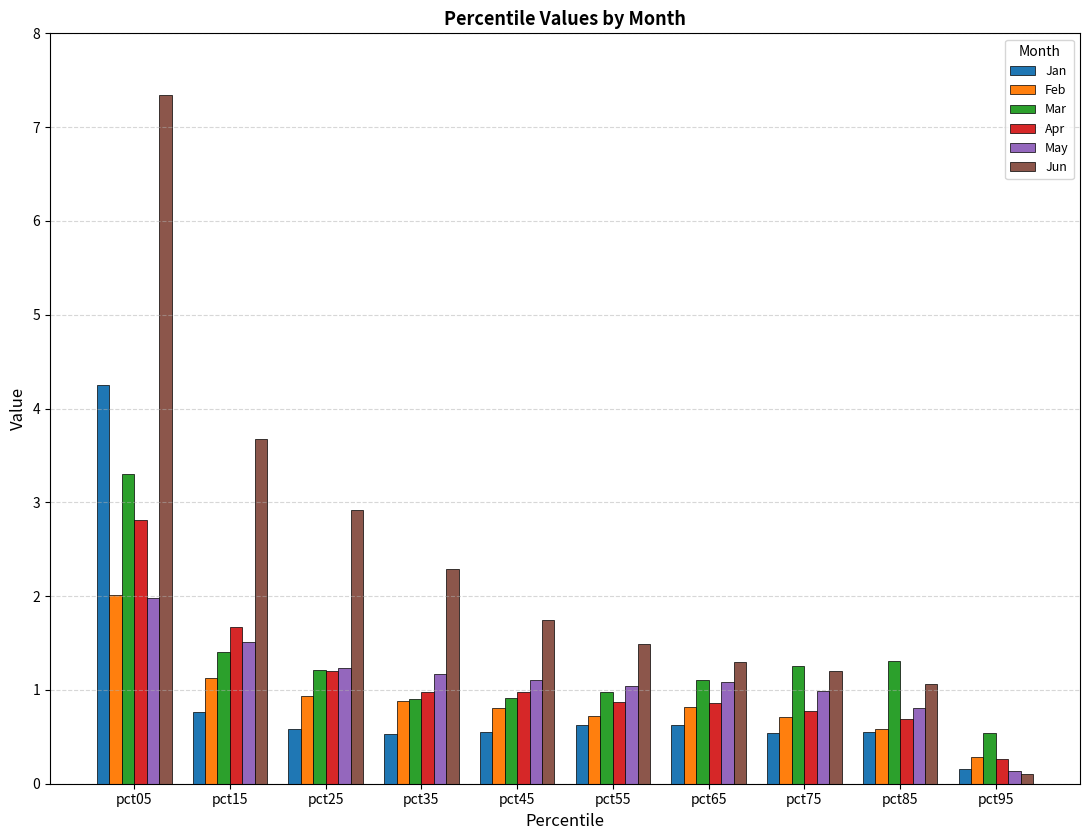

What is the greatest value displayed?

7.3